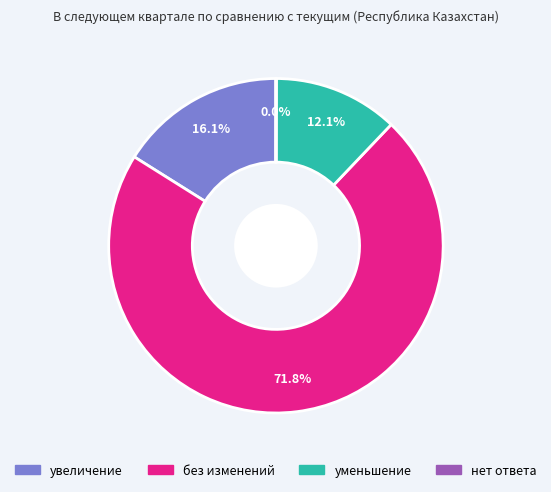

To the nearest percent, what is the average slice percentage?

25%